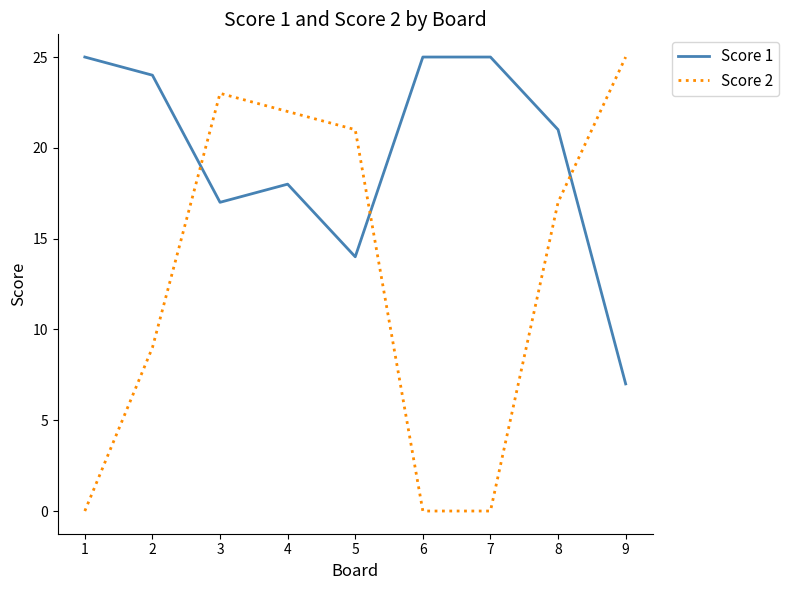

Rank the series at 4 from highest to lowest value.

Score 2, Score 1